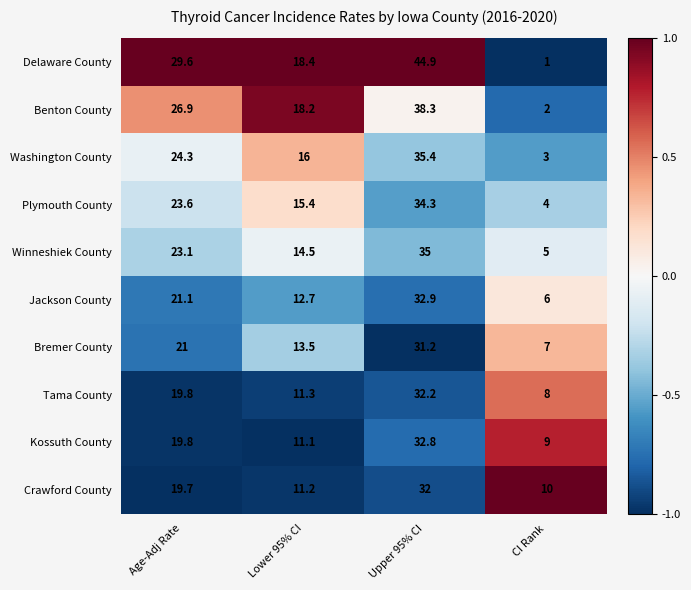

What is the difference between the Crawford County values at Age-Adj Rate and Lower 95% CI?

8.5